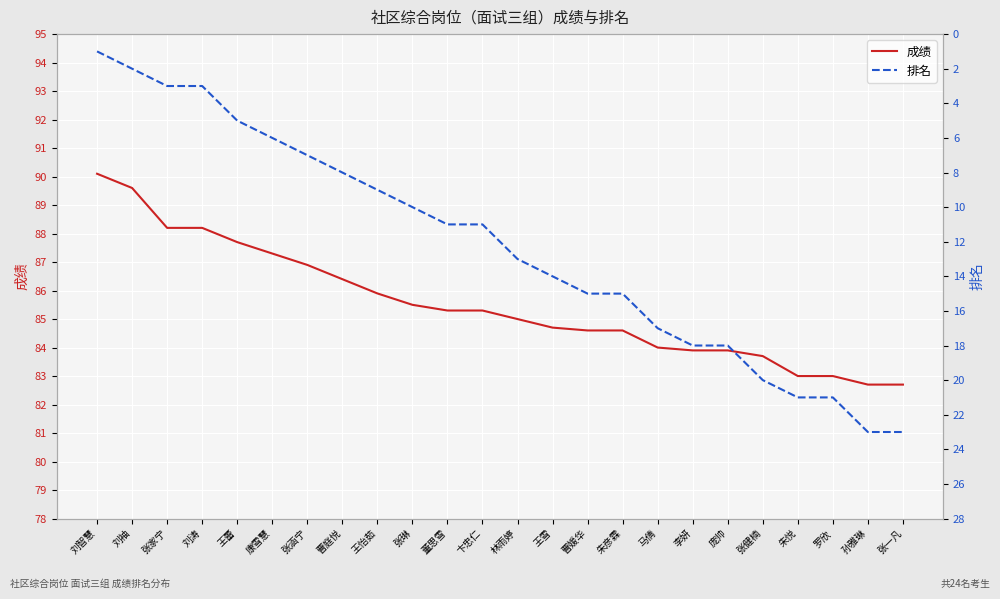

True or false: 排名 and 成绩 intersect in this chart.

False